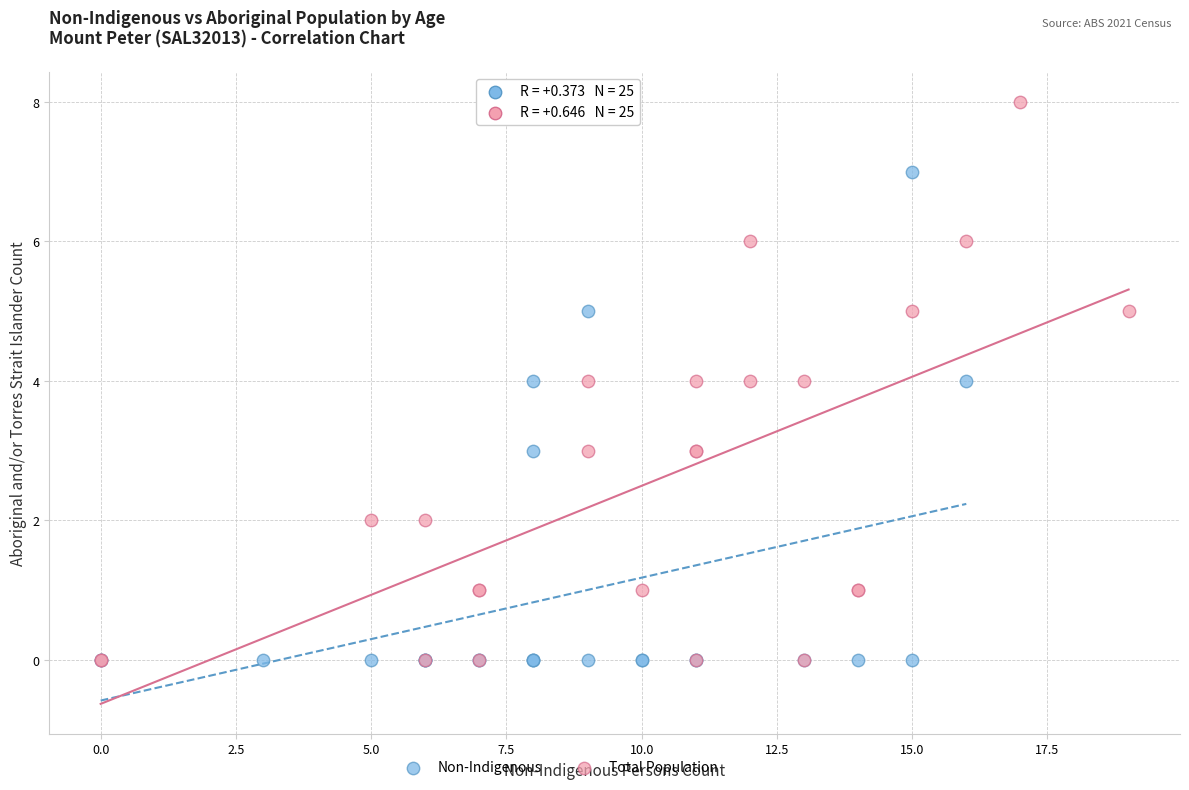

Which series reaches the maximum Y coordinate?

Total Population